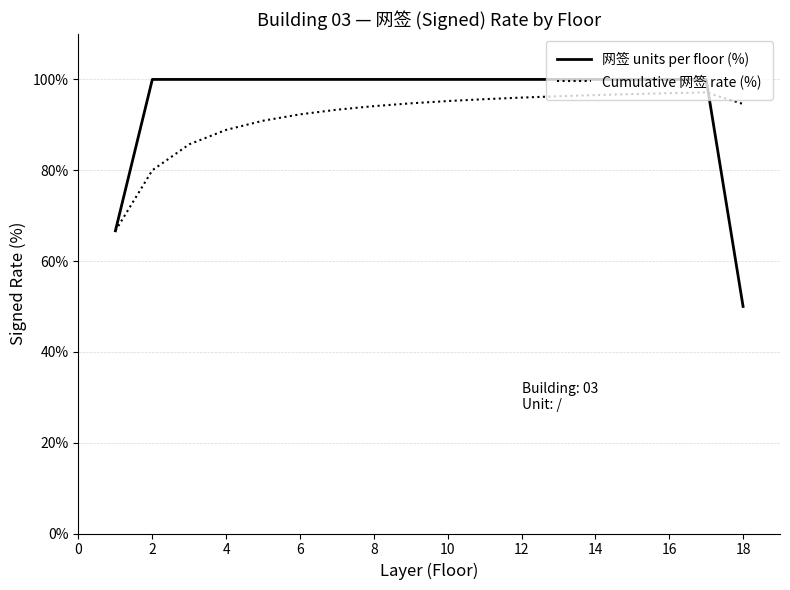

What is the minimum value shown in the chart?

50.0